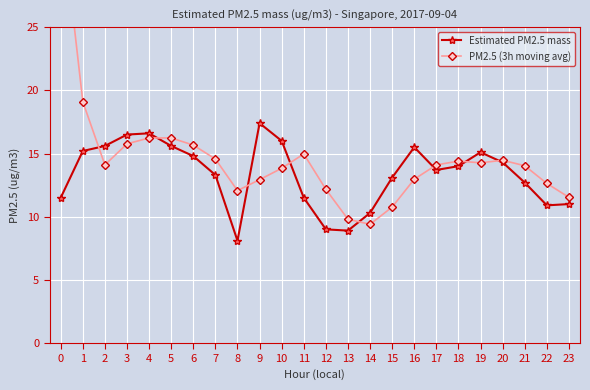

At how many categories does at least one series exceed 24?

1